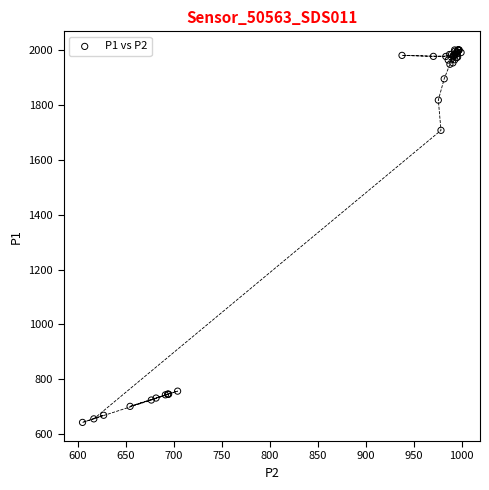

What Y value in the scatter plot is closest to 1321?

1707.2